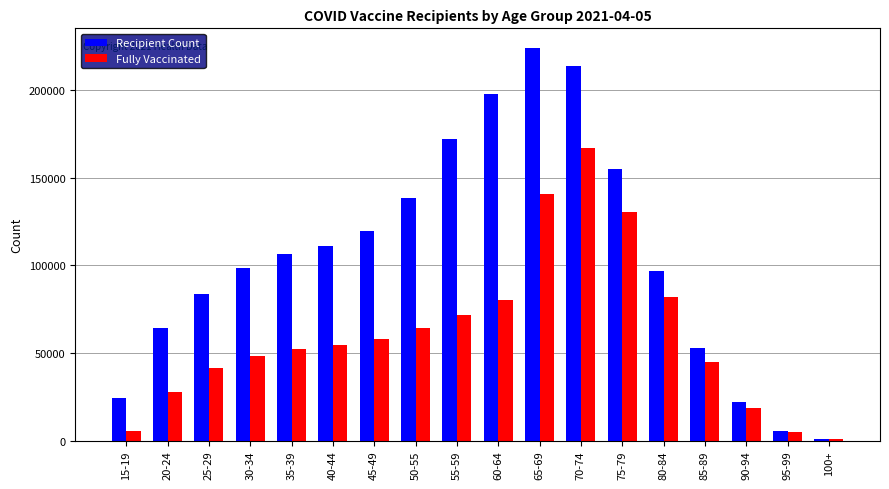

Which series has the largest range (max minus min)?

Recipient Count